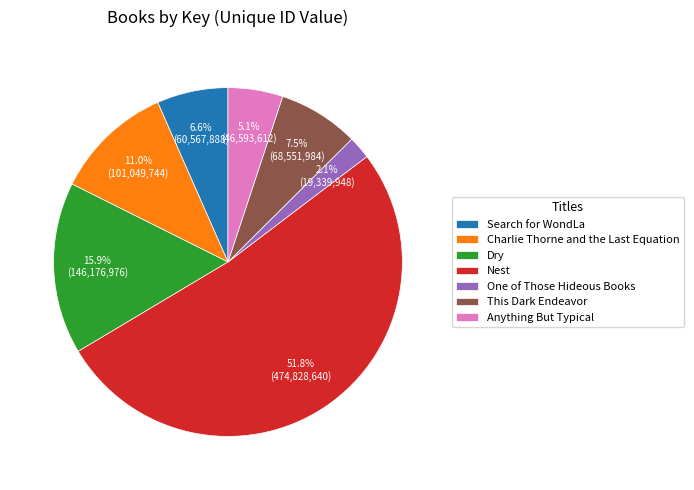

What percentage is the Dry slice, to the nearest percent?

16%